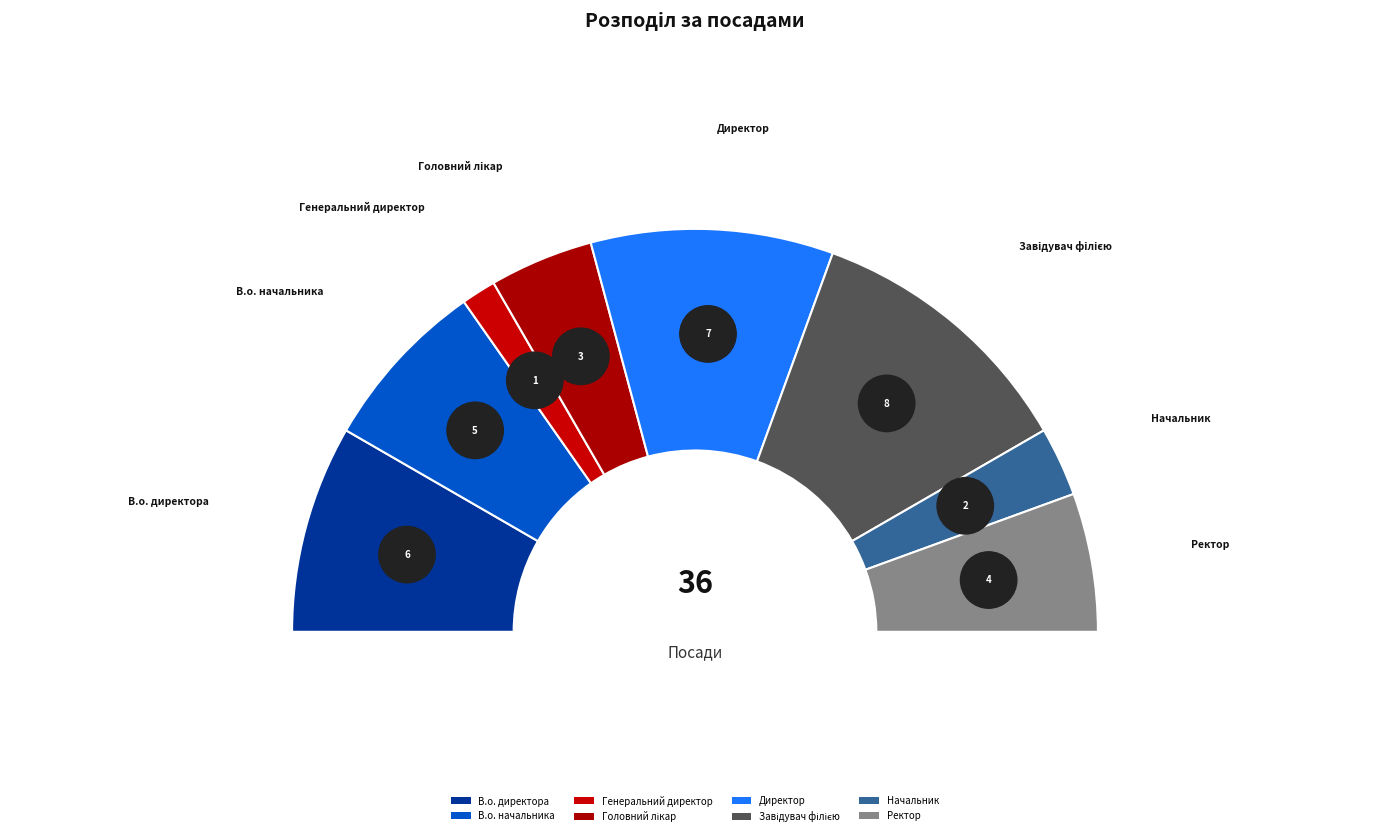

To the nearest percent, what percentage of the pie is Директор?

19%